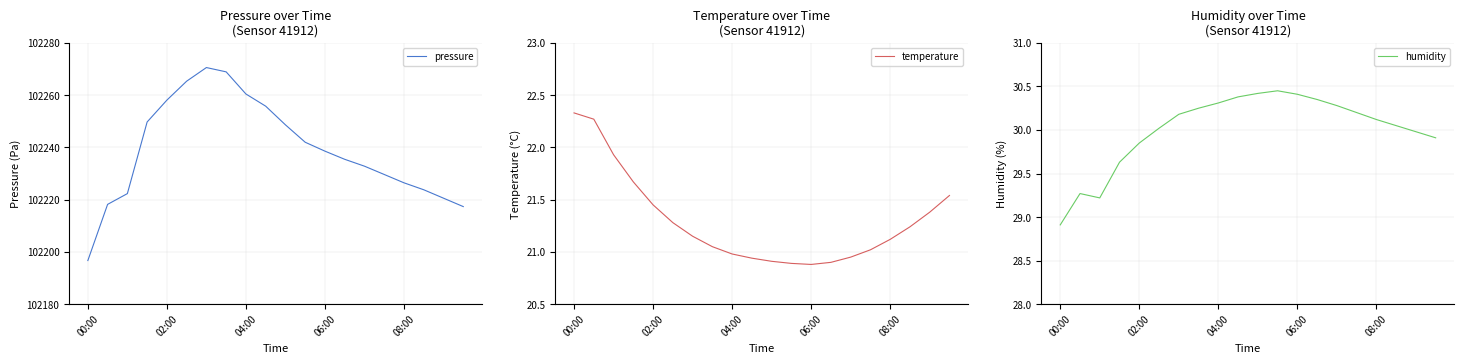

Is this an area chart (filled region under the line)?

No